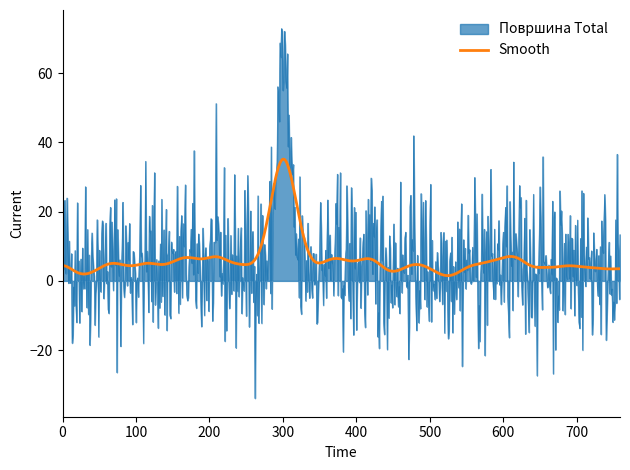

What is the difference between the maximum and second lowest values in the Површина Total series?

100.3